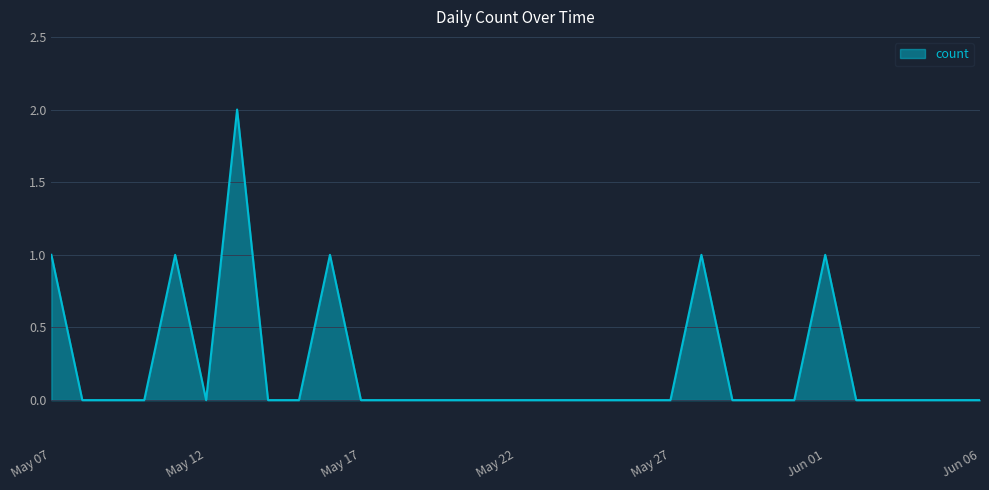

Reading left to right, transcribe all the data shown in this chart.

1	0	0	0	1	0	2	0	0	1	0	0	0	0	0	0	0	0	0	0	0	1	0	0	0	1	0	0	0	0	0